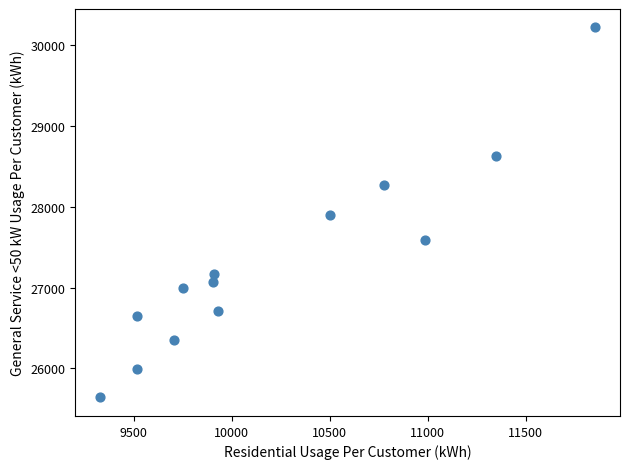

What is the range of X values (max minus min)?

2529.8